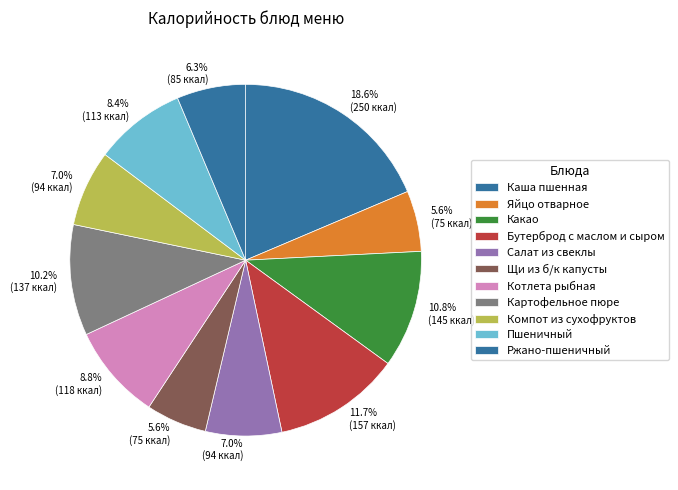

Is it true that Яйцо отварное is 6% of the pie?

True